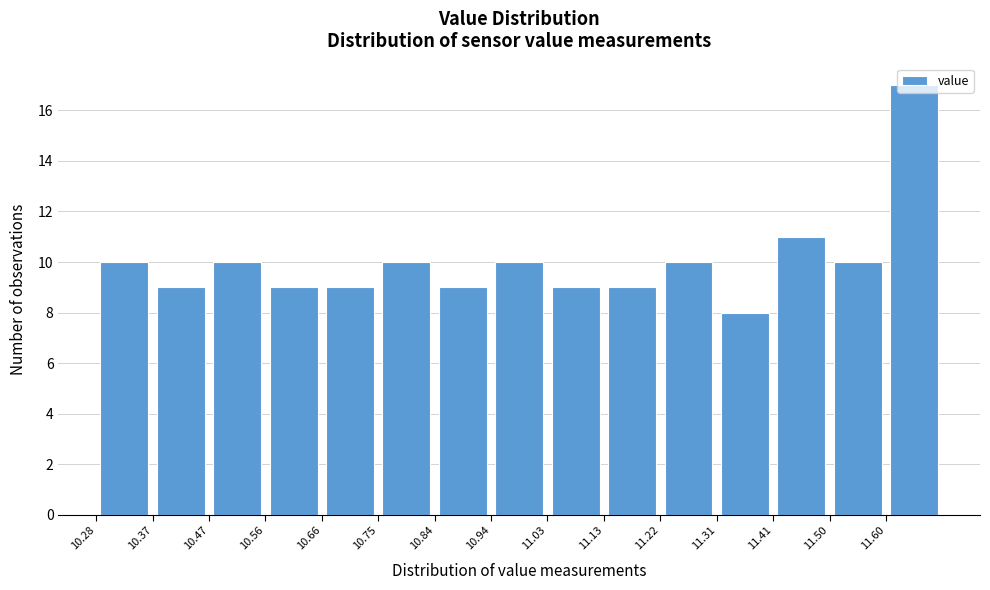

Over which range of the x-axis is the bar tallest?

11.596 to 11.690